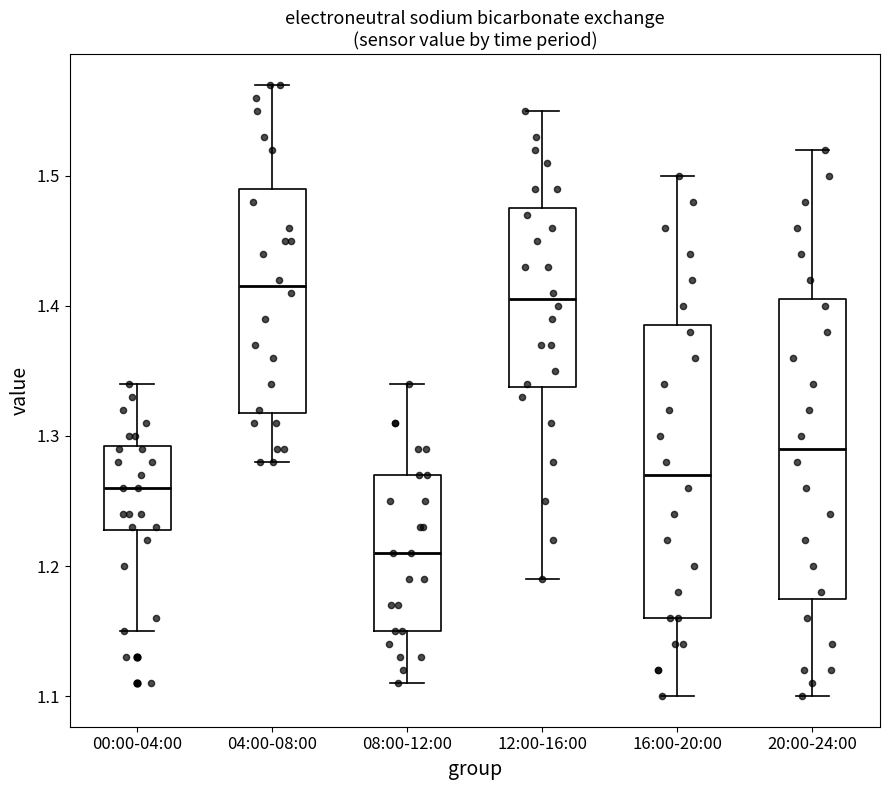

Where does the upper whisker of the box for 04:00-08:00 end on the y-axis? The values are not printed on the chart, so give them approximately, as read against the axis.

1.57